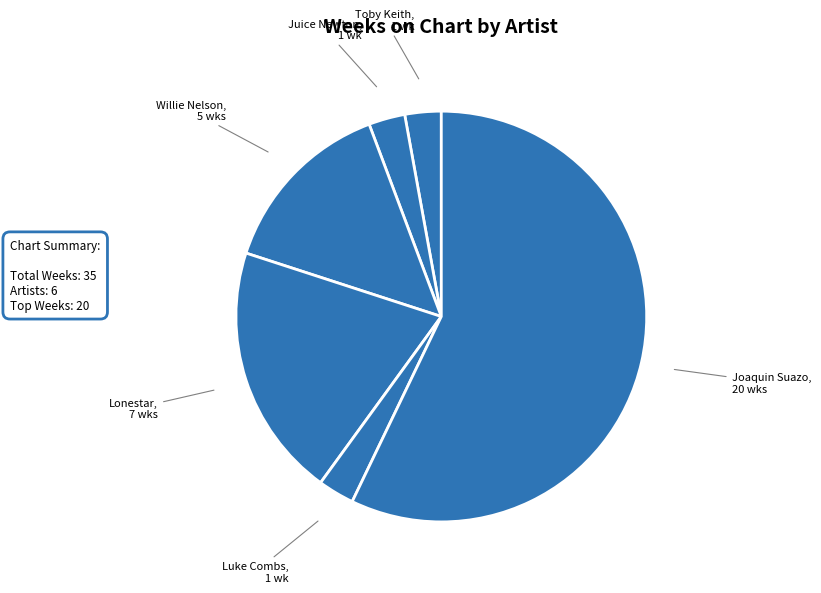

How many slices are in this pie chart?

6